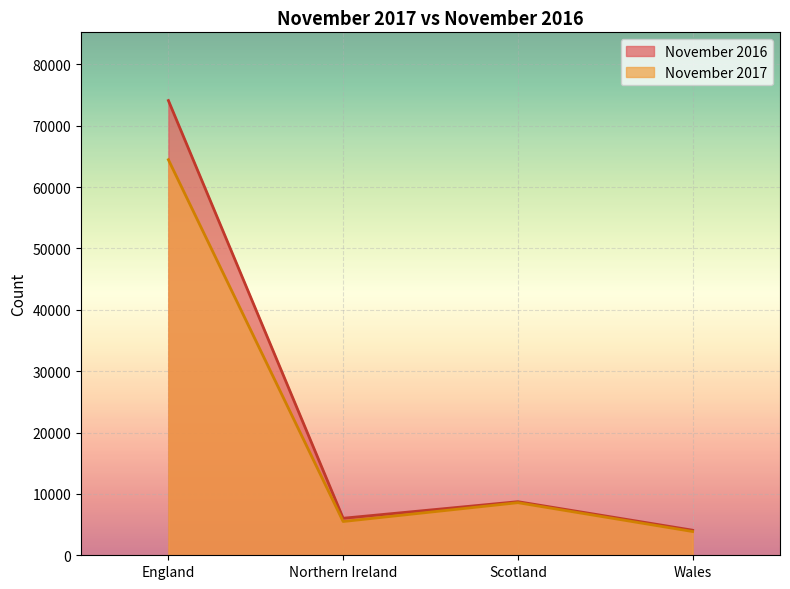

List the series in order of their overall mean, lowest first.

November 2017, November 2016